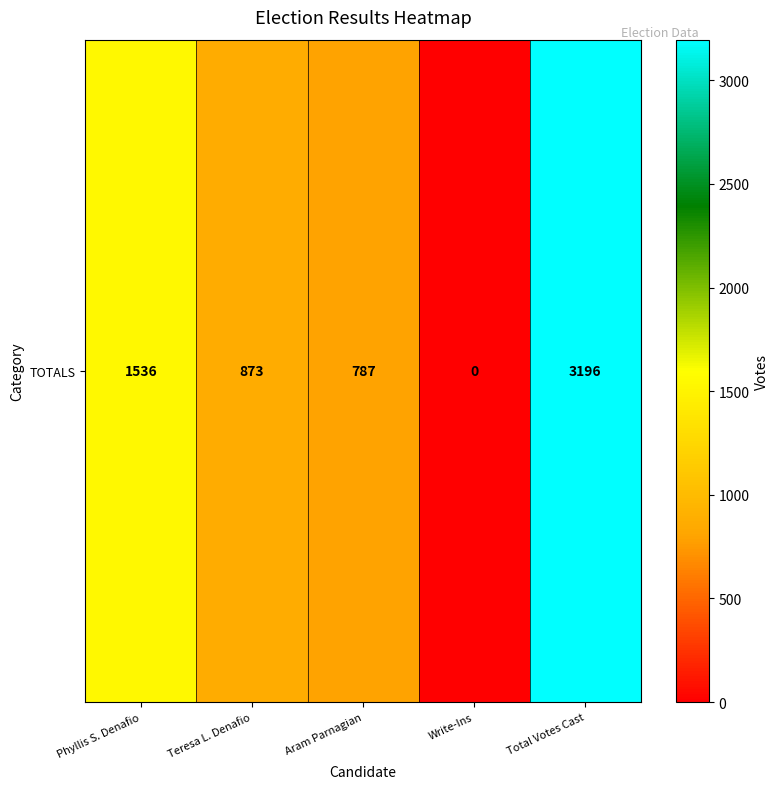

How many values are above zero?

4